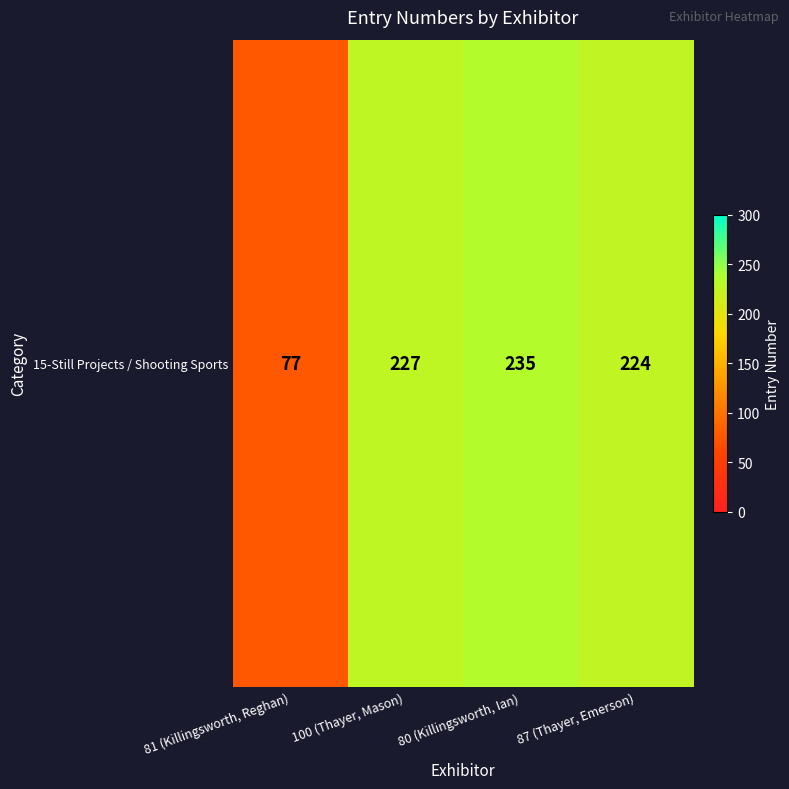

What is the greatest value displayed?

235